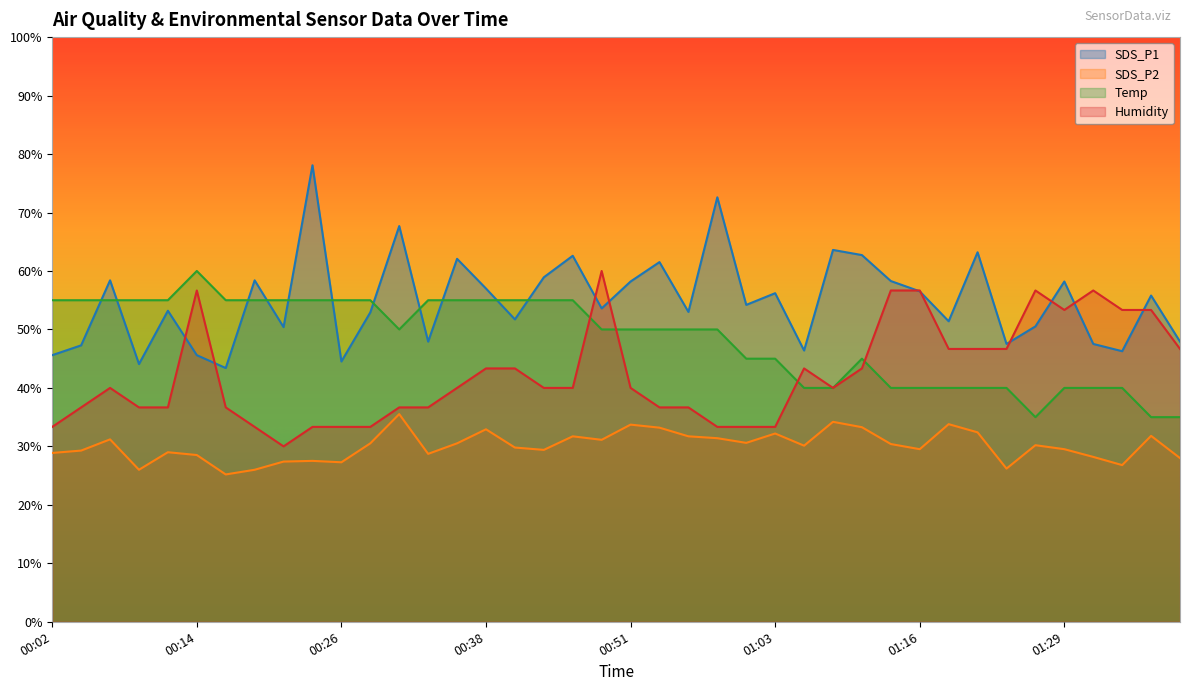

Reading right to left, transcribe all the data shown in this chart.

SDS_P1: 01:39=47.9	01:36=55.8	01:34=46.3	01:31=47.5	01:29=58.2	01:26=50.5	01:24=47.5	01:21=63.2	01:19=51.4	01:16=56.5	01:14=58.3	01:11=62.7	01:08=63.6	01:06=46.4	01:03=56.2	01:00=54.2	00:58=72.6	00:55=53.0	00:53=61.5	00:51=58.2	00:48=53.6	00:46=62.6	00:43=58.9	00:41=51.7	00:38=57.0	00:36=62.1	00:33=47.9	00:31=67.7	00:29=52.9	00:26=44.5	00:24=78.1	00:21=50.4	00:19=58.4	00:16=43.4	00:14=45.6	00:11=53.2	00:09=44.1	00:07=58.4	00:04=47.3	00:02=45.6
SDS_P2: 01:39=28.0	01:36=31.8	01:34=26.8	01:31=28.2	01:29=29.5	01:26=30.2	01:24=26.2	01:21=32.4	01:19=33.8	01:16=29.5	01:14=30.4	01:11=33.3	01:08=34.2	01:06=30.1	01:03=32.2	01:00=30.6	00:58=31.4	00:55=31.7	00:53=33.2	00:51=33.7	00:48=31.1	00:46=31.7	00:43=29.4	00:41=29.8	00:38=32.9	00:36=30.5	00:33=28.7	00:31=35.5	00:29=30.5	00:26=27.3	00:24=27.5	00:21=27.4	00:19=26.0	00:16=25.2	00:14=28.5	00:11=29.0	00:09=26.0	00:07=31.2	00:04=29.3	00:02=28.9
Temp: 01:39=35.0	01:36=35.0	01:34=40.0	01:31=40.0	01:29=40.0	01:26=35.0	01:24=40.0	01:21=40.0	01:19=40.0	01:16=40.0	01:14=40.0	01:11=45.0	01:08=40.0	01:06=40.0	01:03=45.0	01:00=45.0	00:58=50.0	00:55=50.0	00:53=50.0	00:51=50.0	00:48=50.0	00:46=55.0	00:43=55.0	00:41=55.0	00:38=55.0	00:36=55.0	00:33=55.0	00:31=50.0	00:29=55.0	00:26=55.0	00:24=55.0	00:21=55.0	00:19=55.0	00:16=55.0	00:14=60.0	00:11=55.0	00:09=55.0	00:07=55.0	00:04=55.0	00:02=55.0
Humidity: 01:39=46.7	01:36=53.3	01:34=53.3	01:31=56.7	01:29=53.3	01:26=56.7	01:24=46.7	01:21=46.7	01:19=46.7	01:16=56.7	01:14=56.7	01:11=43.3	01:08=40.0	01:06=43.3	01:03=33.3	01:00=33.3	00:58=33.3	00:55=36.7	00:53=36.7	00:51=40.0	00:48=60.0	00:46=40.0	00:43=40.0	00:41=43.3	00:38=43.3	00:36=40.0	00:33=36.7	00:31=36.7	00:29=33.3	00:26=33.3	00:24=33.3	00:21=30.0	00:19=33.3	00:16=36.7	00:14=56.7	00:11=36.7	00:09=36.7	00:07=40.0	00:04=36.7	00:02=33.3